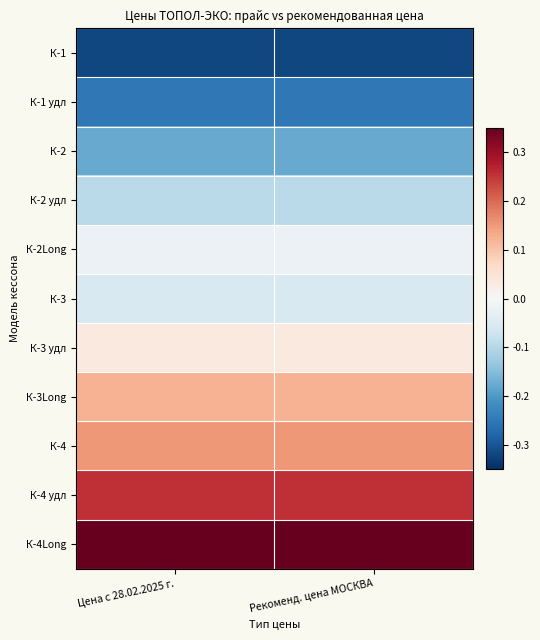

Reading left to right, list all the values displayed in this chart.

К-1: Цена с 28.02.2025 г.=-0.3	Рекоменд. цена МОСКВА=-0.3
К-1 удл: Цена с 28.02.2025 г.=-0.2	Рекоменд. цена МОСКВА=-0.2
К-2: Цена с 28.02.2025 г.=-0.2	Рекоменд. цена МОСКВА=-0.2
К-2 удл: Цена с 28.02.2025 г.=-0.1	Рекоменд. цена МОСКВА=-0.1
К-2Long: Цена с 28.02.2025 г.=-0.0	Рекоменд. цена МОСКВА=-0.0
К-3: Цена с 28.02.2025 г.=-0.1	Рекоменд. цена МОСКВА=-0.1
К-3 удл: Цена с 28.02.2025 г.=0.0	Рекоменд. цена МОСКВА=0.0
К-3Long: Цена с 28.02.2025 г.=0.1	Рекоменд. цена МОСКВА=0.1
К-4: Цена с 28.02.2025 г.=0.2	Рекоменд. цена МОСКВА=0.2
К-4 удл: Цена с 28.02.2025 г.=0.3	Рекоменд. цена МОСКВА=0.3
К-4Long: Цена с 28.02.2025 г.=0.3	Рекоменд. цена МОСКВА=0.3